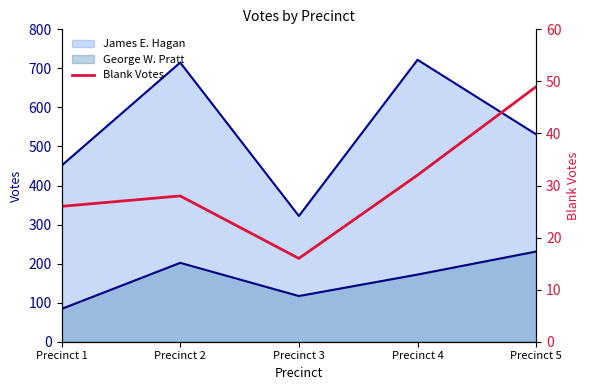

Is it true that the value at Precinct 5 is 49?

True